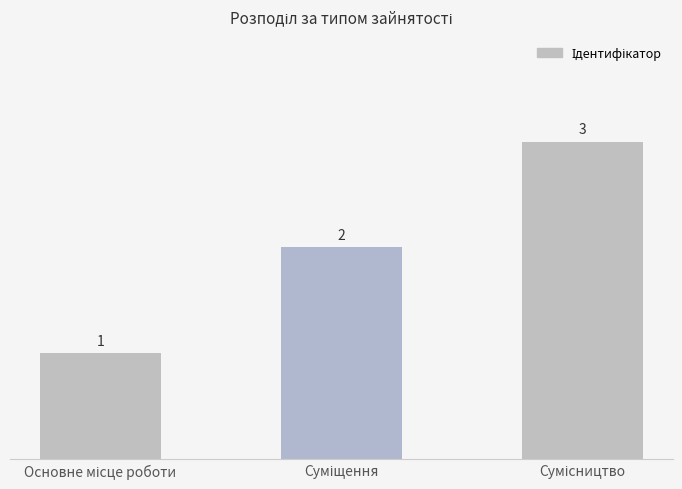

What is the value of the 2nd bar from the left?

2